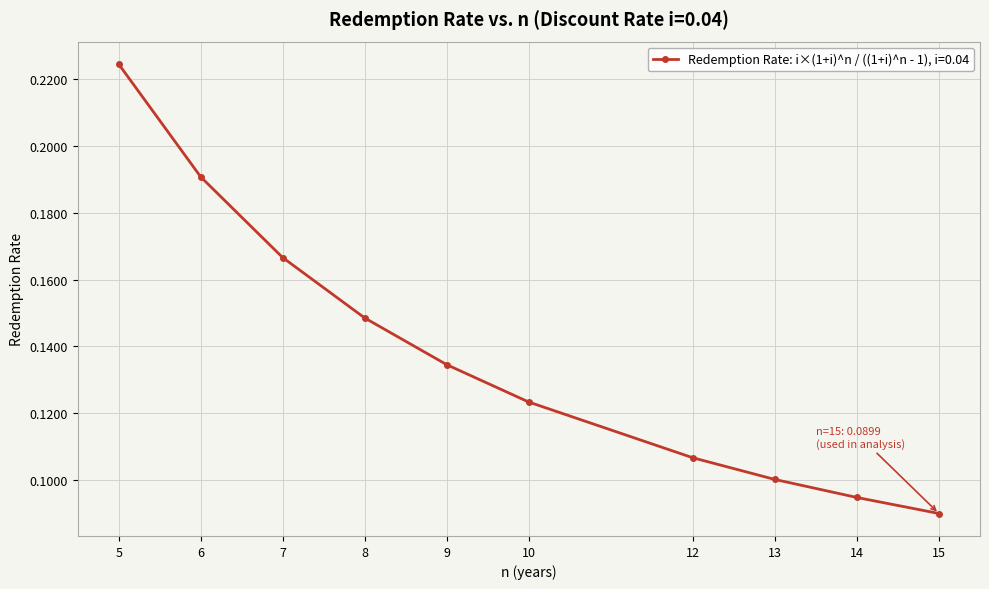

How many series are shown in this chart?

1